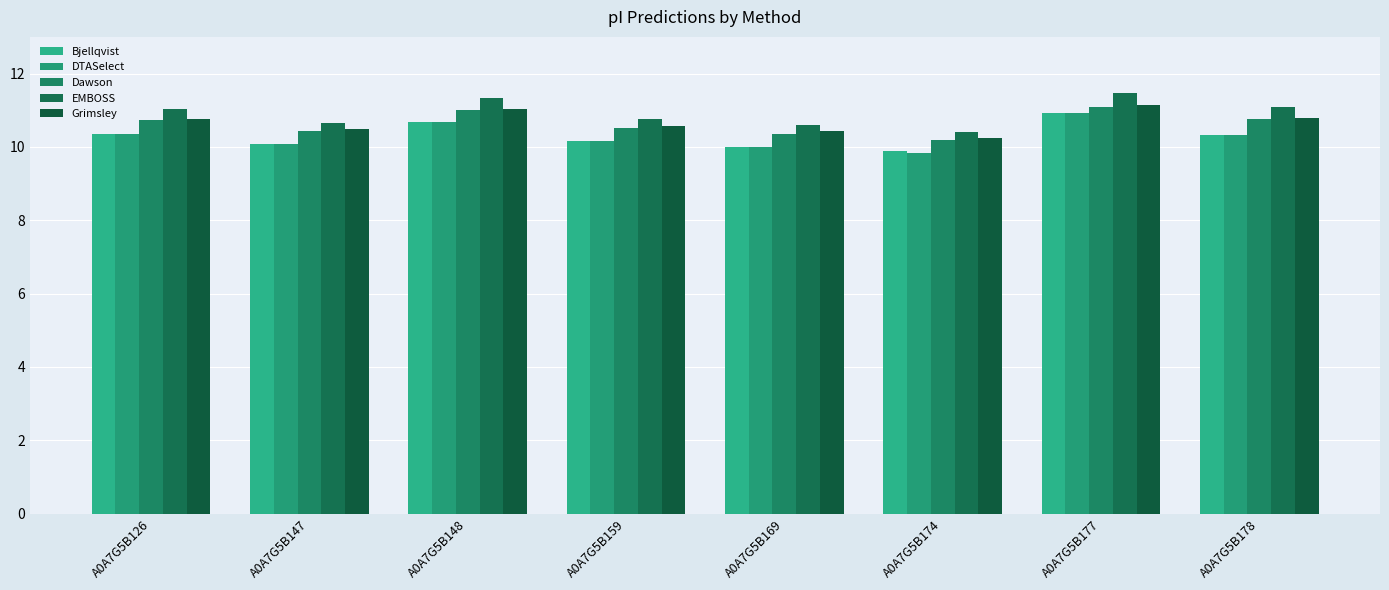

How many values in the EMBOSS series exceed 11?

4